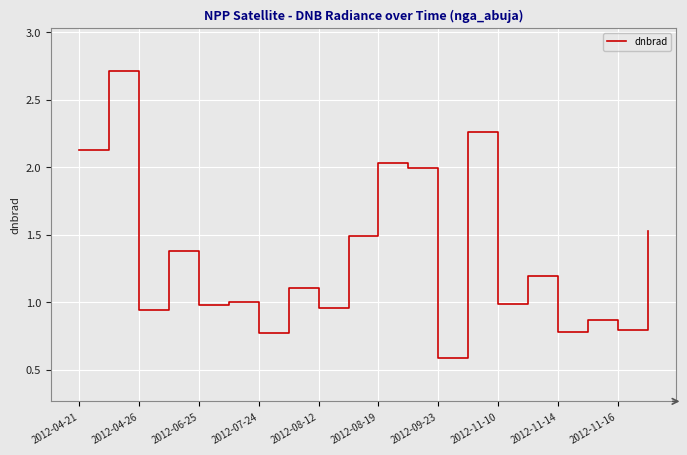

What is the minimum value shown in the chart?

0.6